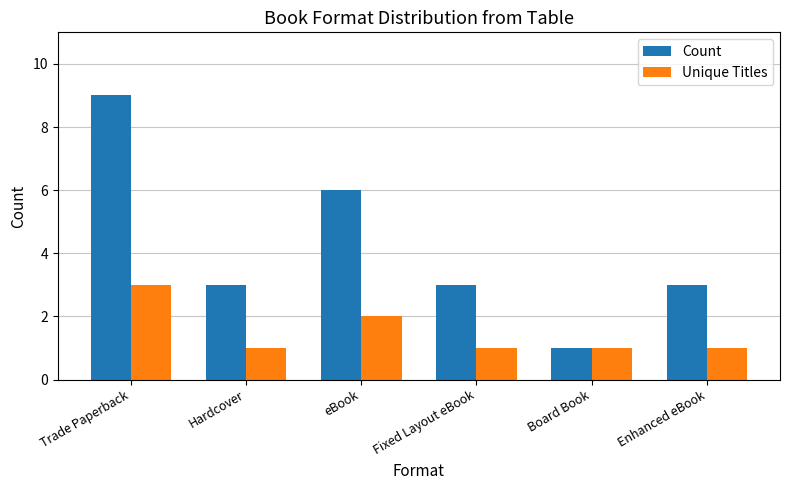

Rank the series by their average value, from highest to lowest.

Count, Unique Titles